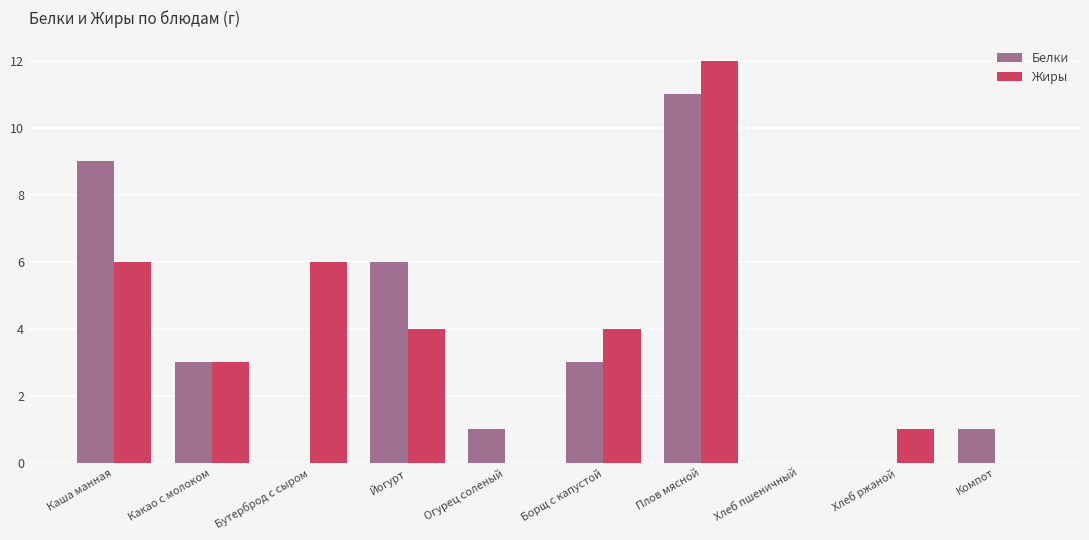

Reading left to right, extract all data points from this chart.

Белки: Каша манная=9	Какао с молоком=3	Бутерброд с сыром=0	Йогурт=6	Огурец соленый=1	Борщ с капустой=3	Плов мясной=11	Хлеб пшеничный=0	Хлеб ржаной=0	Компот=1
Жиры: Каша манная=6	Какао с молоком=3	Бутерброд с сыром=6	Йогурт=4	Огурец соленый=0	Борщ с капустой=4	Плов мясной=12	Хлеб пшеничный=0	Хлеб ржаной=1	Компот=0